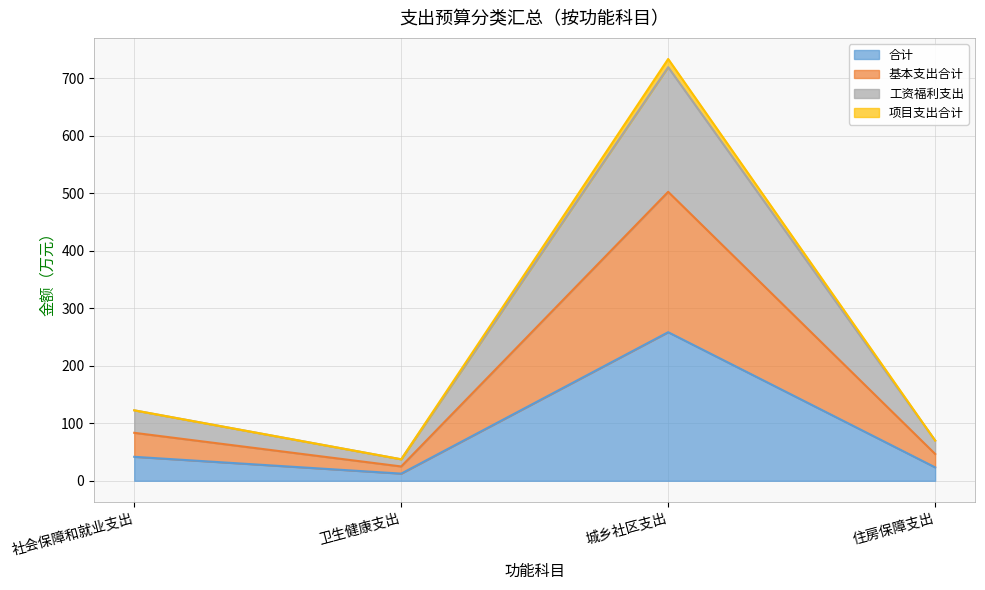

In 基本支出合计, how many points are higher than both neighbors (excluding endpoints)?

1